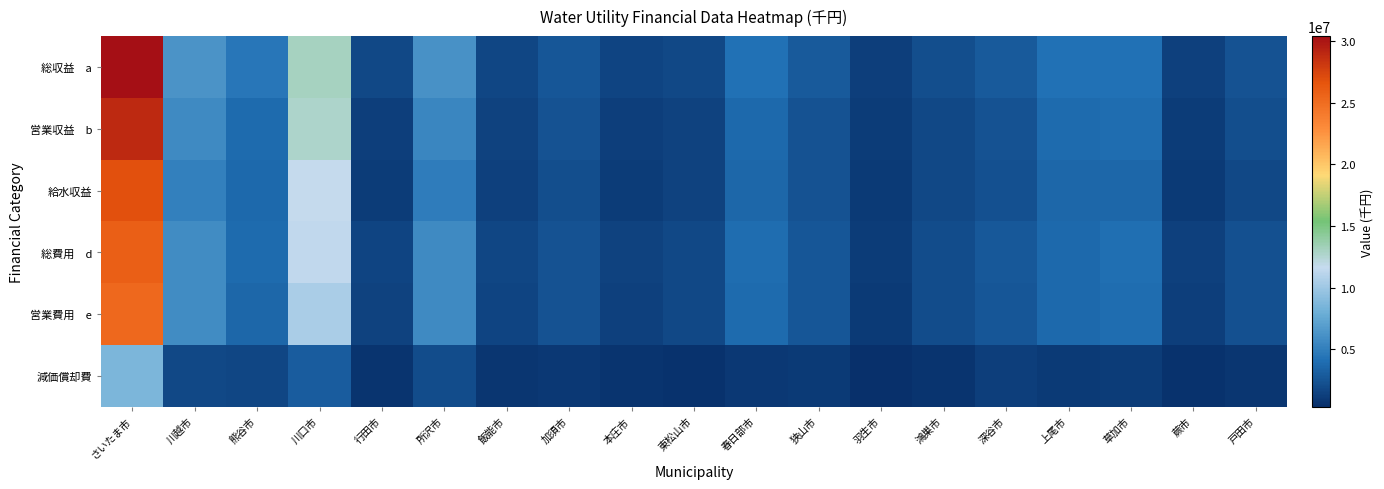

At which category does the chart reach its minimum across all series?

羽生市